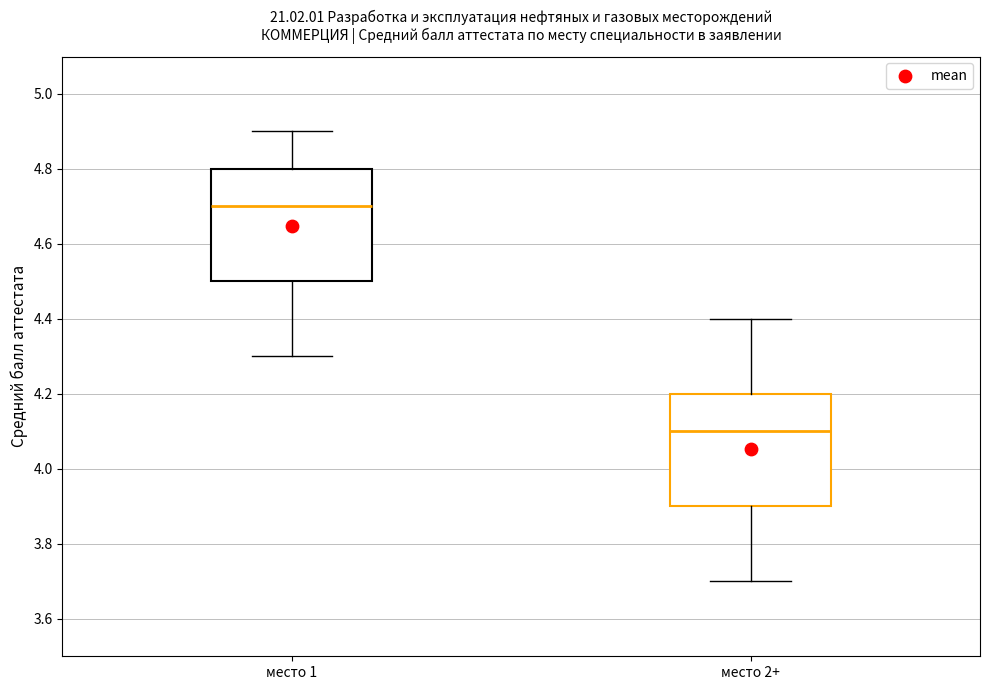

Reading left to right, transcribe this box plot: for each box, give where its median line is, the range the box spans, and where its two whiskers end, as read against the y-axis. The values are not printed on the chart, so give them approximately, as read against the axis.

место 1: median 4.7, box 4.5 to 4.8, whiskers 4.3 to 4.9
место 2+: median 4.1, box 3.9 to 4.2, whiskers 3.7 to 4.4